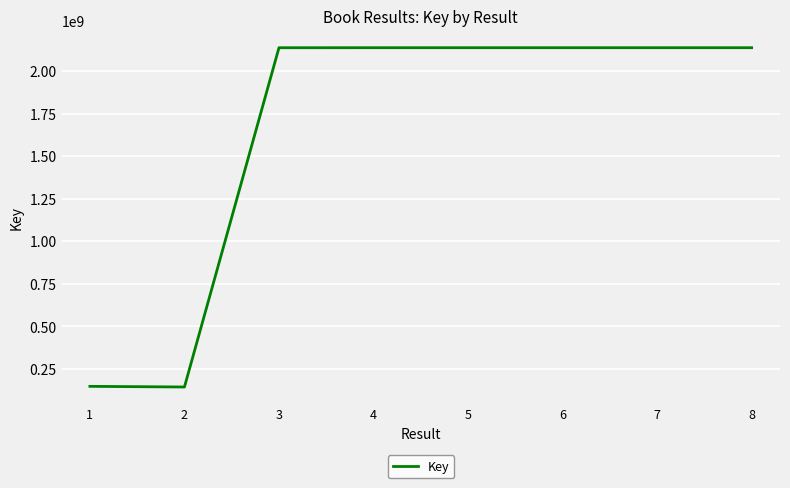

Read the value at 7.

2137750379